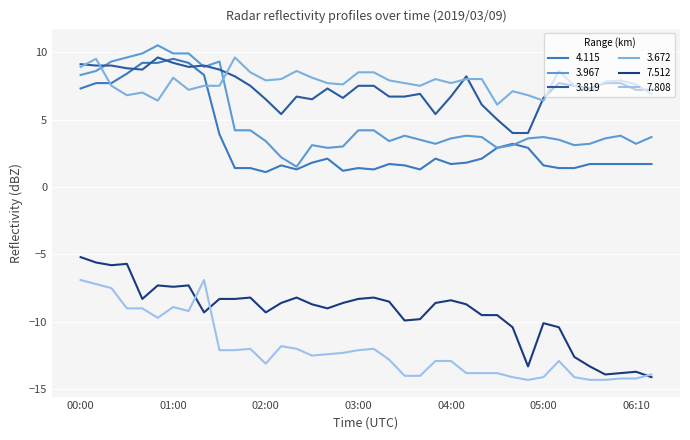

How many lines are shown in the chart?

6